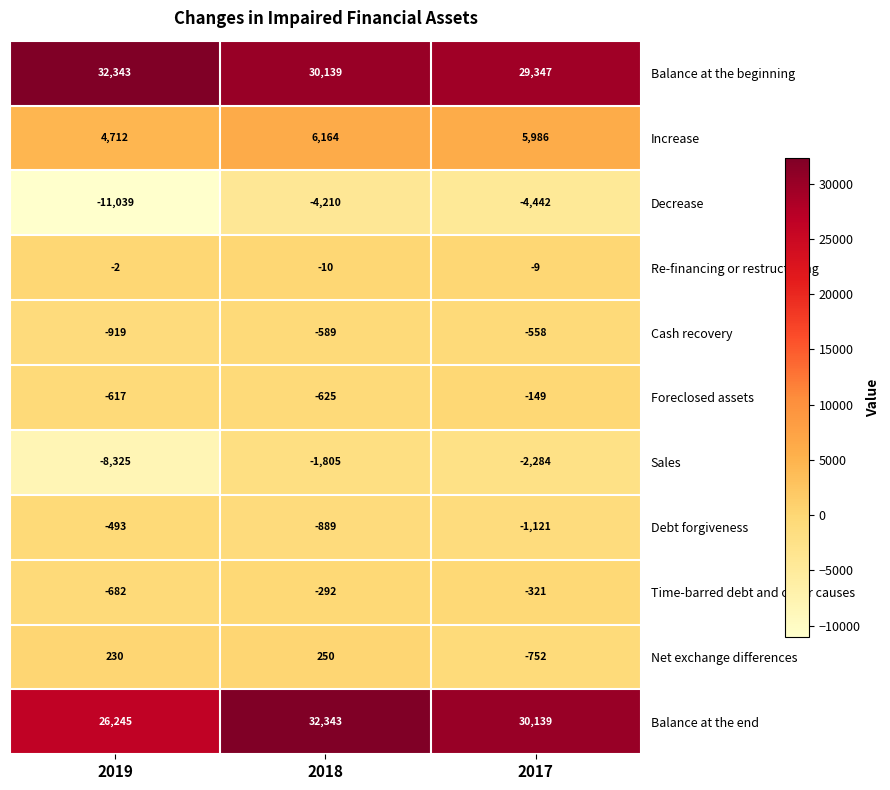

What is the spread (max minus min) of values at 2018?

36553